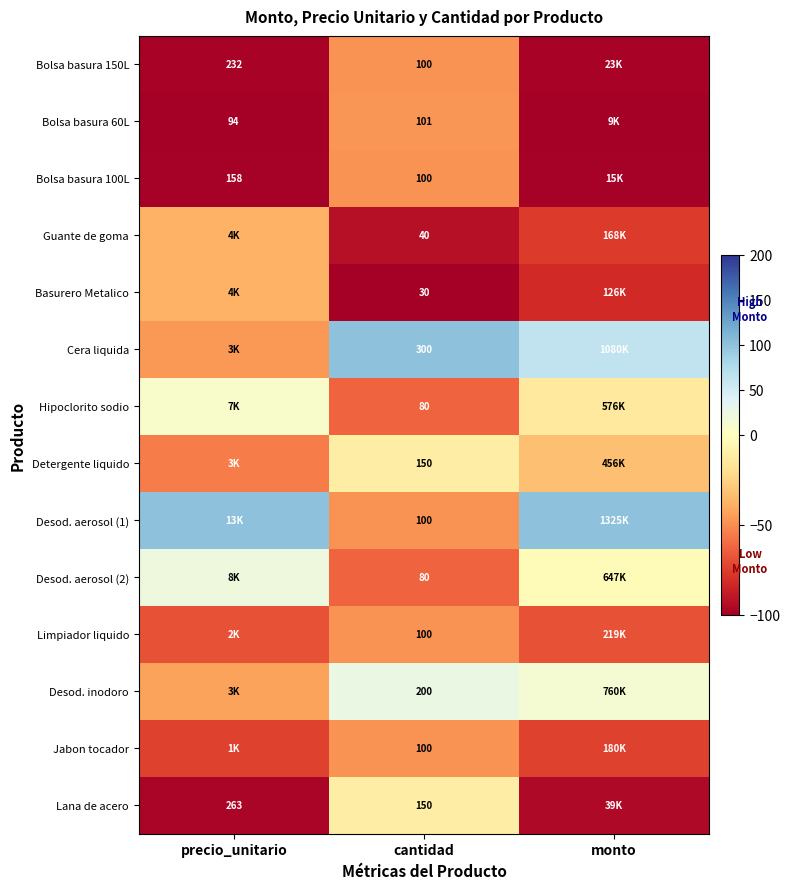

What is the spread (max minus min) of values at cantidad?

270.0